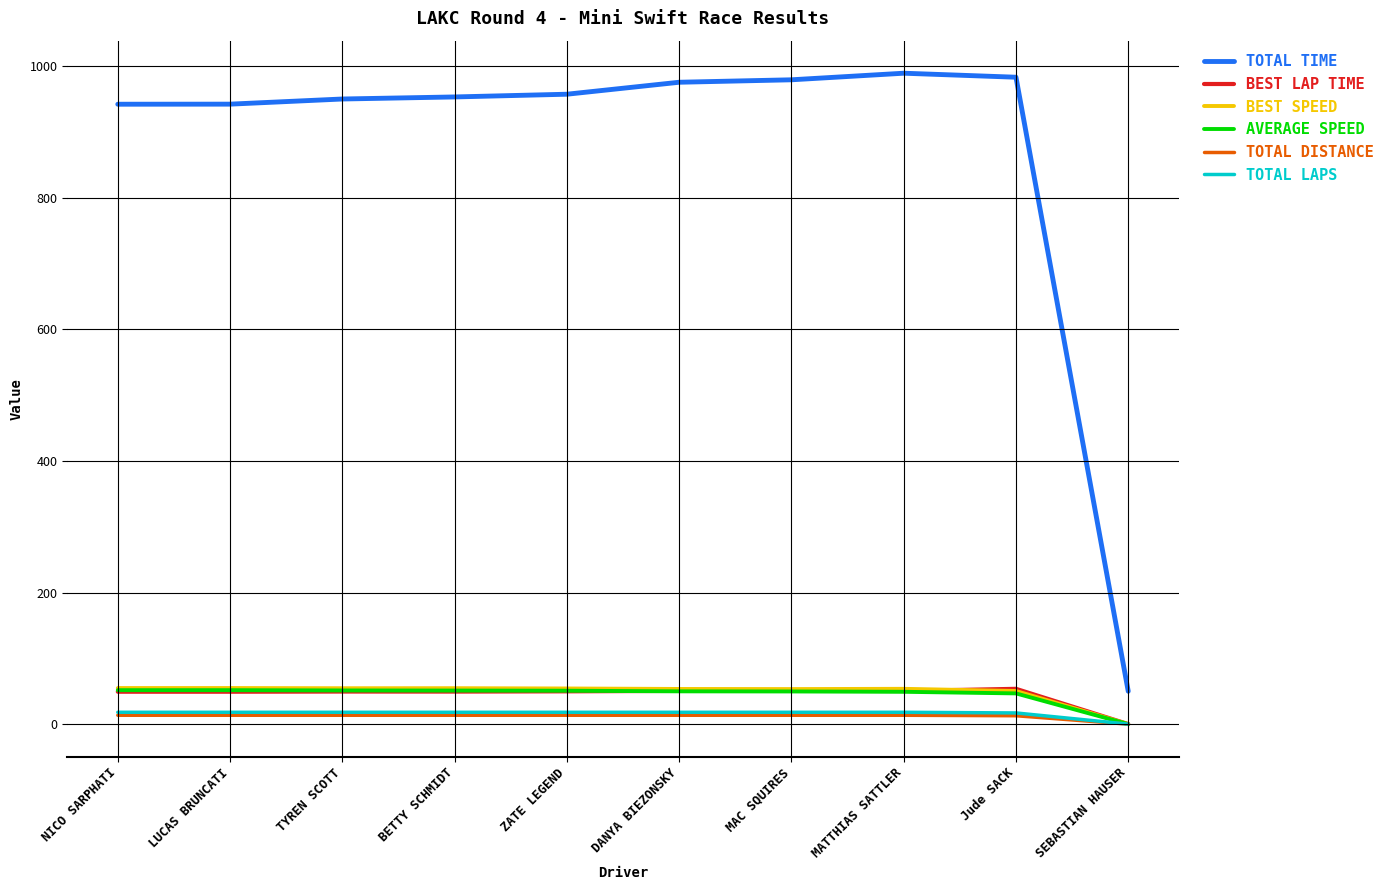

What is the difference between the highest and lowest values at ZATE LEGEND?

943.6